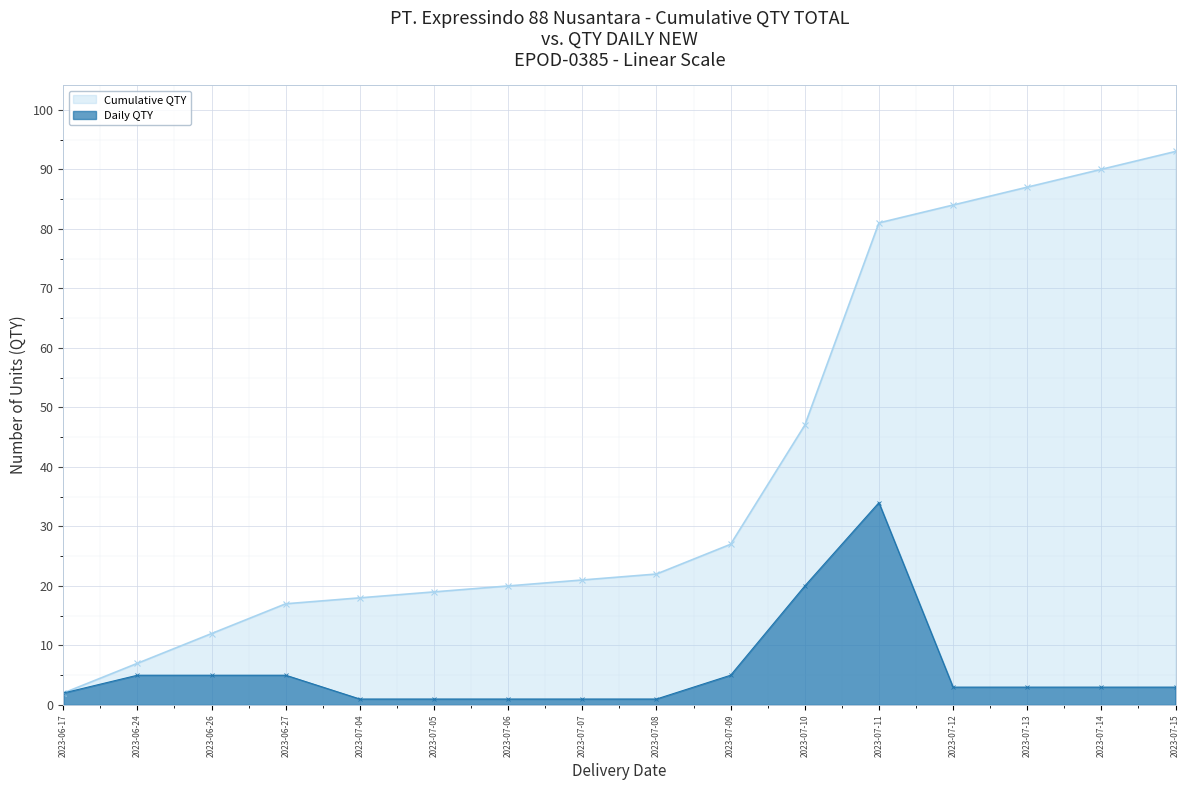

How many data points does each series have?

16